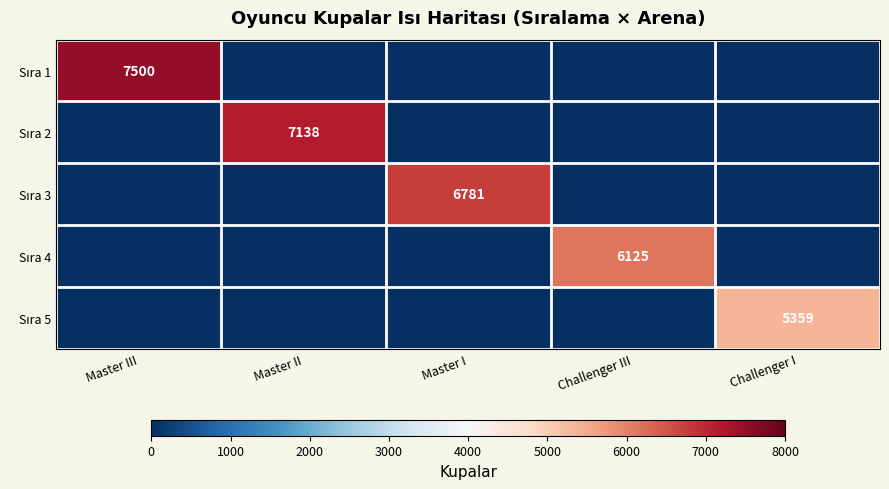

What is the maximum value for Sıra 2?

7138